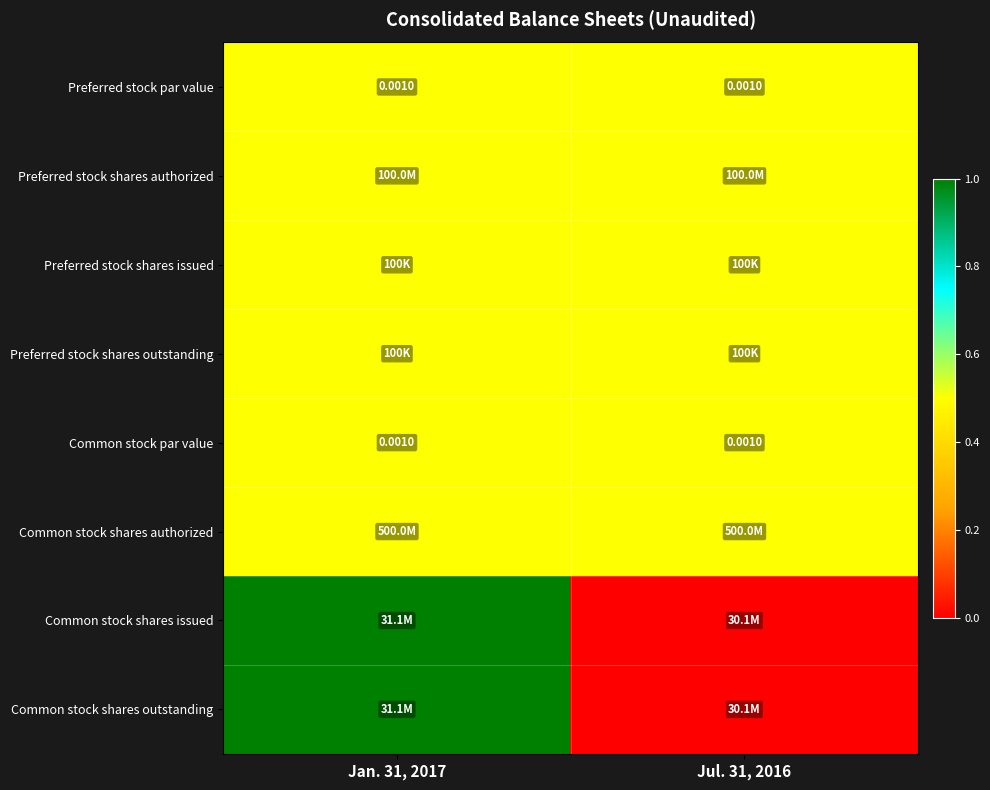

Is the value of Common stock shares authorized at Jan. 31, 2017 greater than the value of Preferred stock shares issued at Jan. 31, 2017?

No